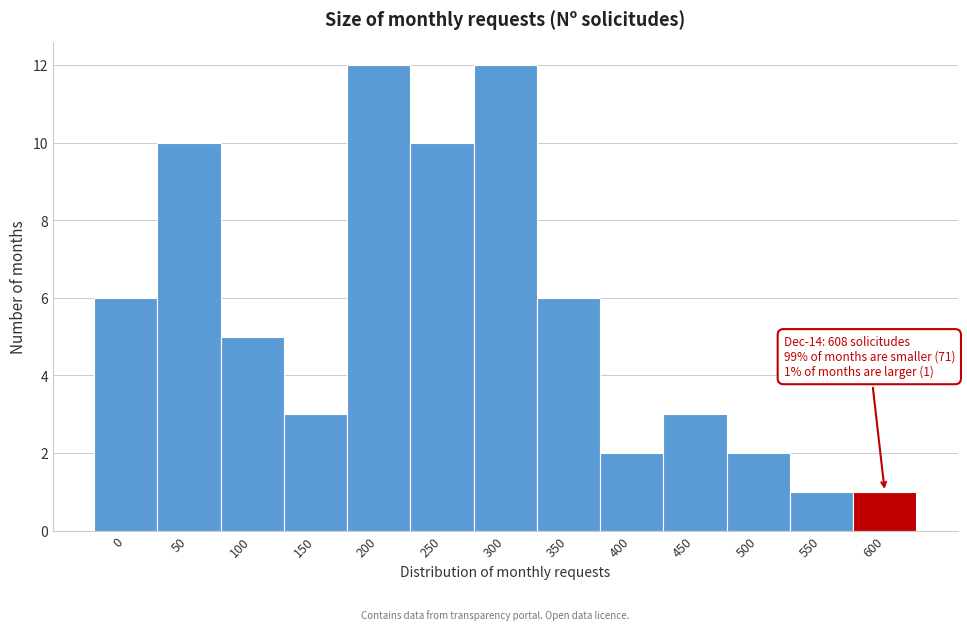

Reading right to left, extract all data points from this chart.

1	1	2	3	2	6	12	10	12	3	5	10	6